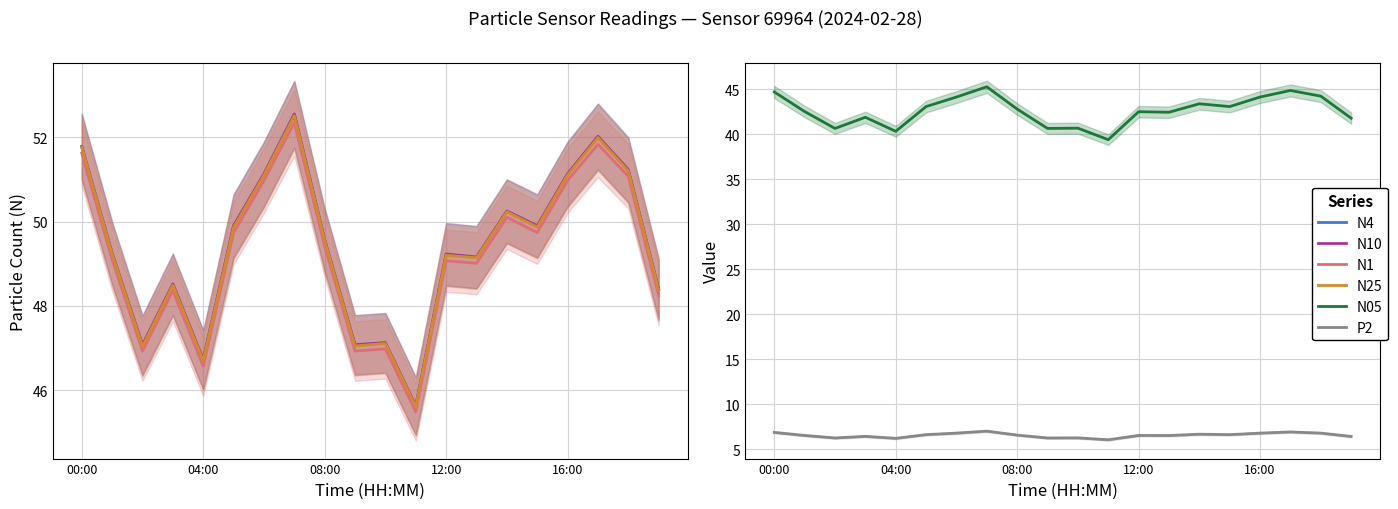

Which series has the largest total across all categories?

N10